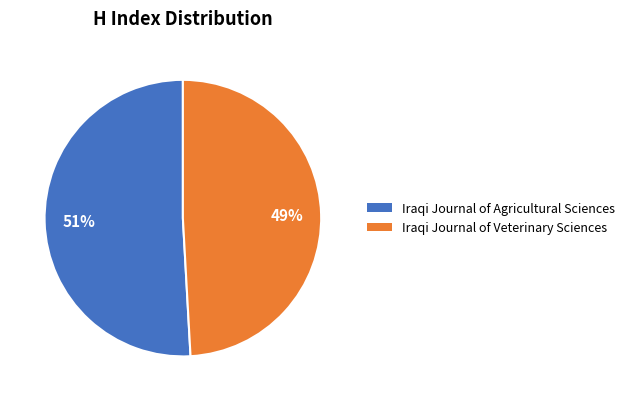

Is it true that Iraqi Journal of Veterinary Sciences is 40% of the pie?

False